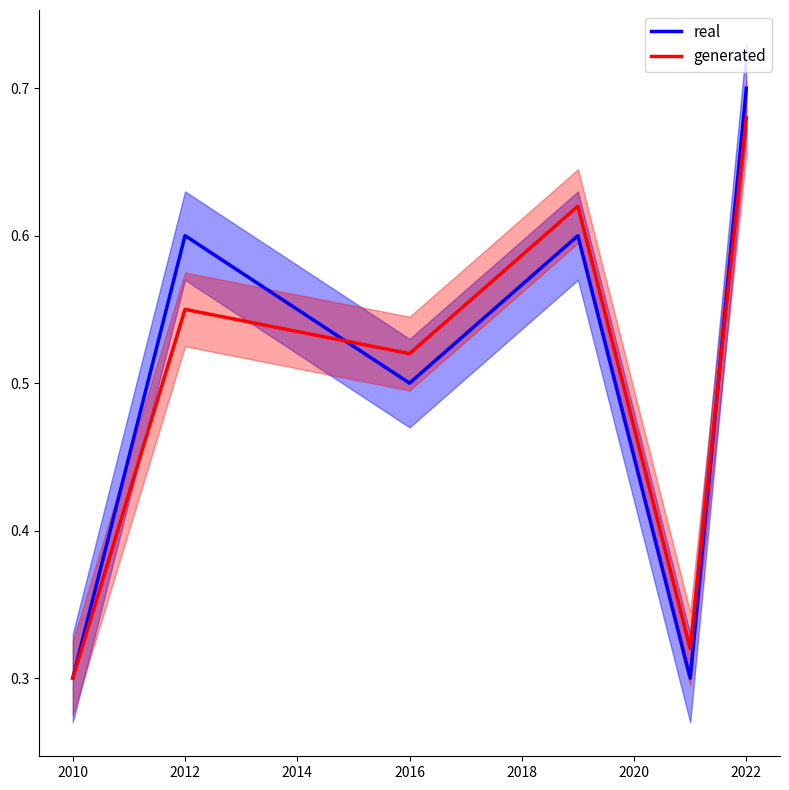

Count the real values in the range 0 to 1.

6